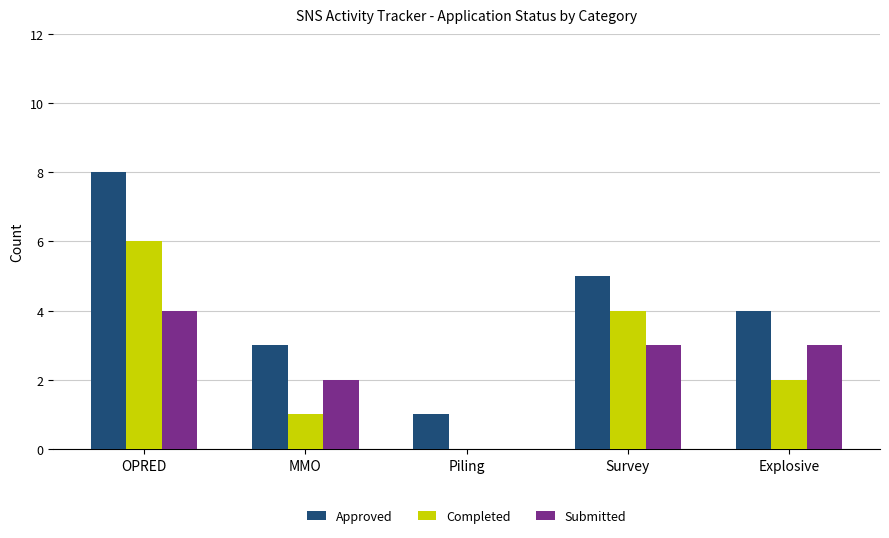

What is the sum of the Approved values at Survey and OPRED?

13